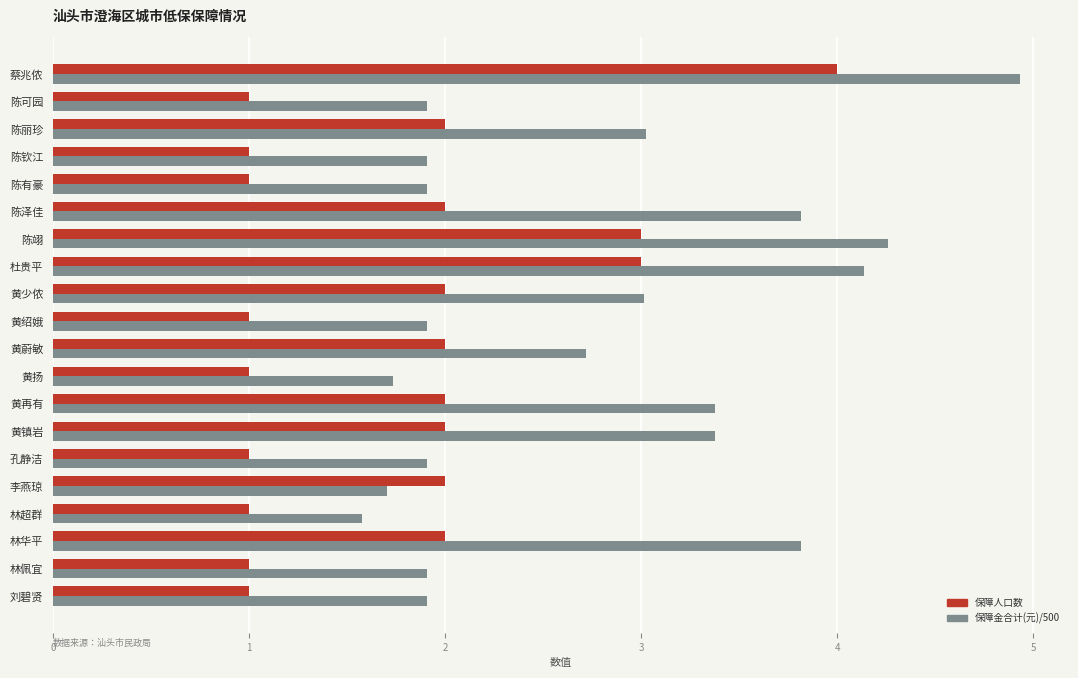

What value does the 保障人口数 series have at 陈泽佳?

2.0